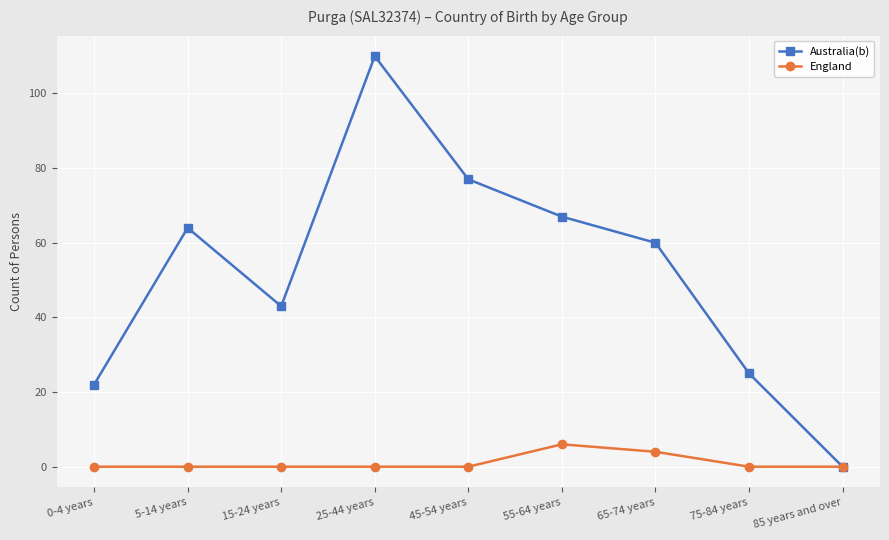

Is it true that Australia(b) equals 77 at 45-54 years?

True